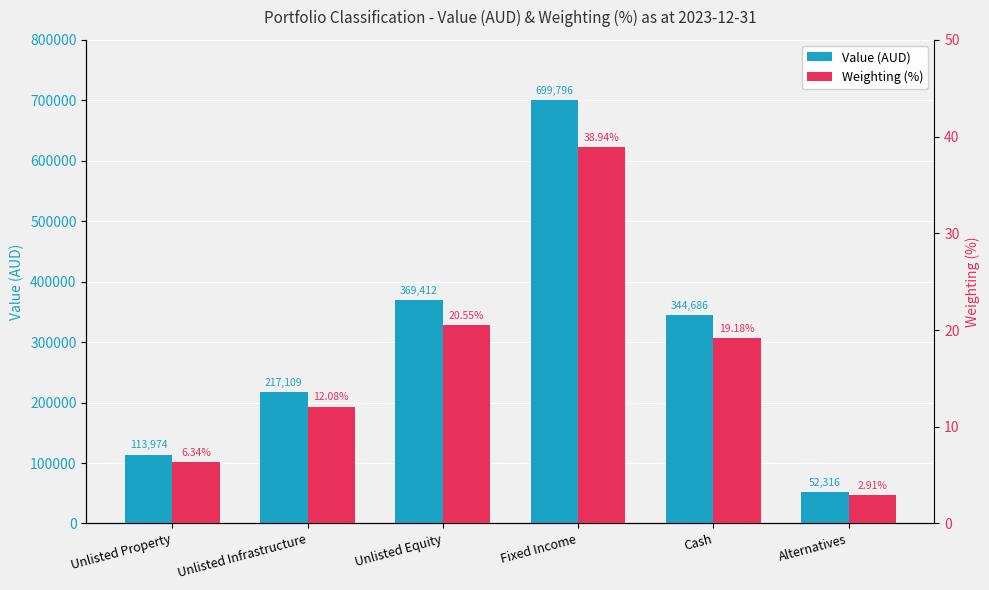

List the series in order of their overall mean, highest first.

Value (AUD), Weighting (%)